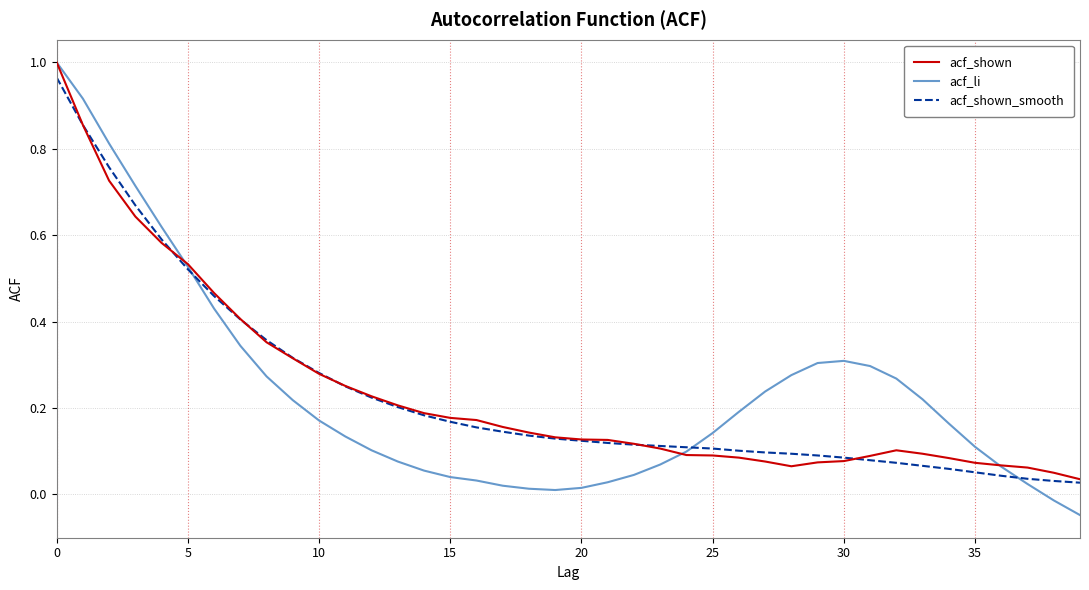

Which series has the largest range (max minus min)?

acf_li